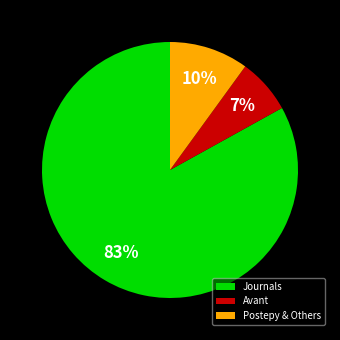

To the nearest percent, what percentage of the pie is Postepy & Others?

10%